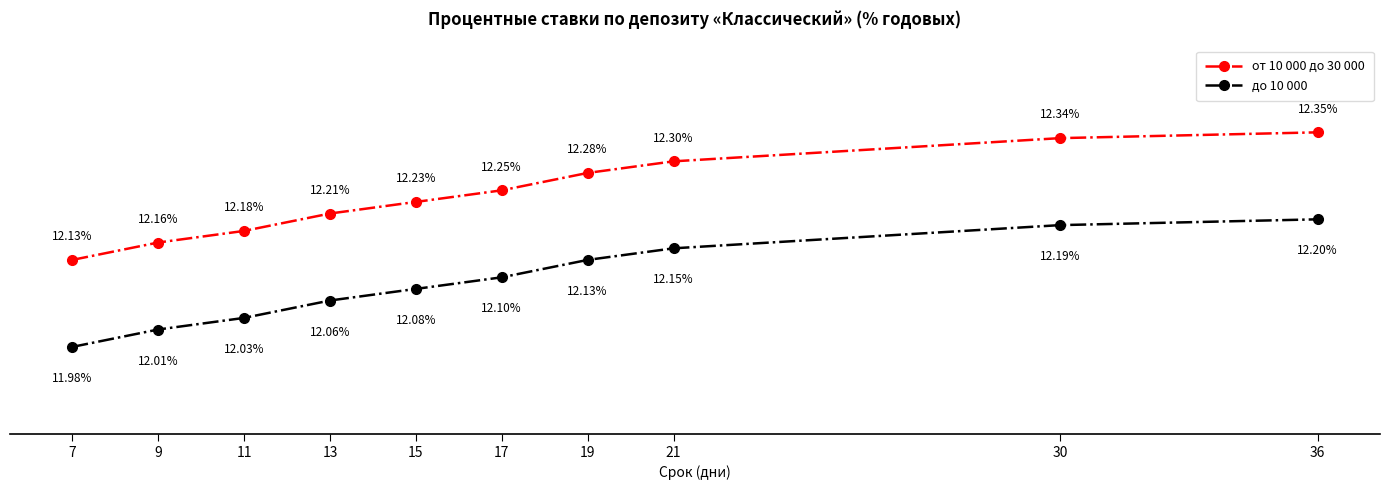

True or false: от 10 000 до 30 000 has more than 1 interior local peaks.

False